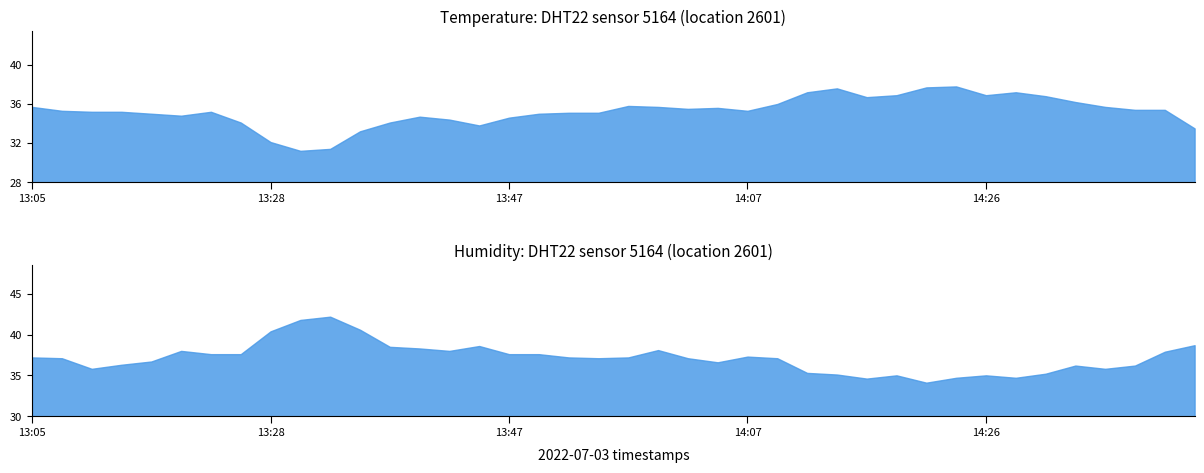

List the series in order of their peak value, lowest first.

temperature, humidity